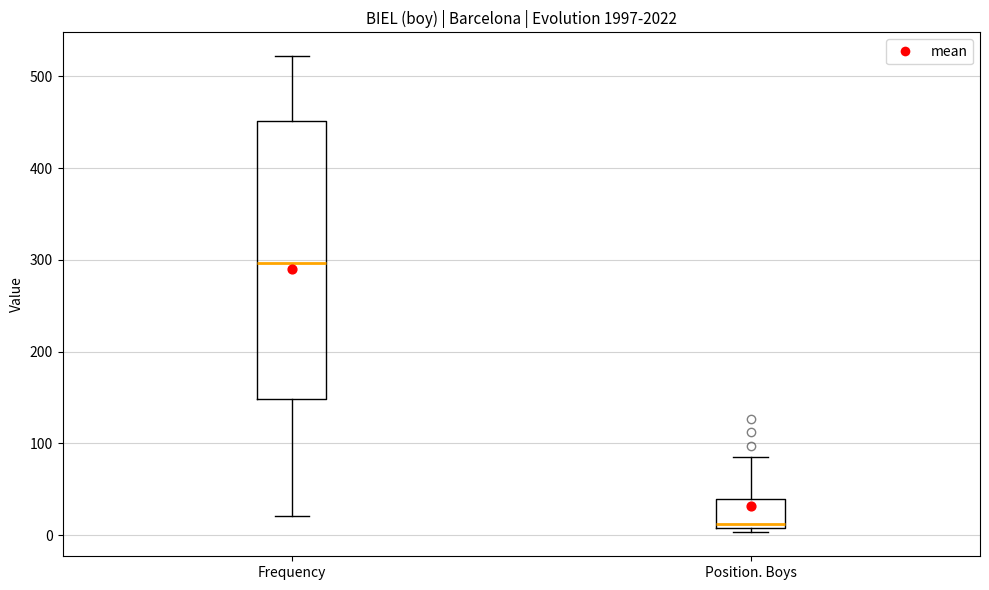

Reading left to right, read every box against the y-axis: the position of its median line, the range the box covers, and the ends of its whiskers. The values are not printed on the chart, so give them approximately, as read against the axis.

Frequency: median 300, box 150 to 450, whiskers 20 to 520
Position. Boys: median 10 (just above the box's lower edge), box 10 to 40, whiskers 0 to 90